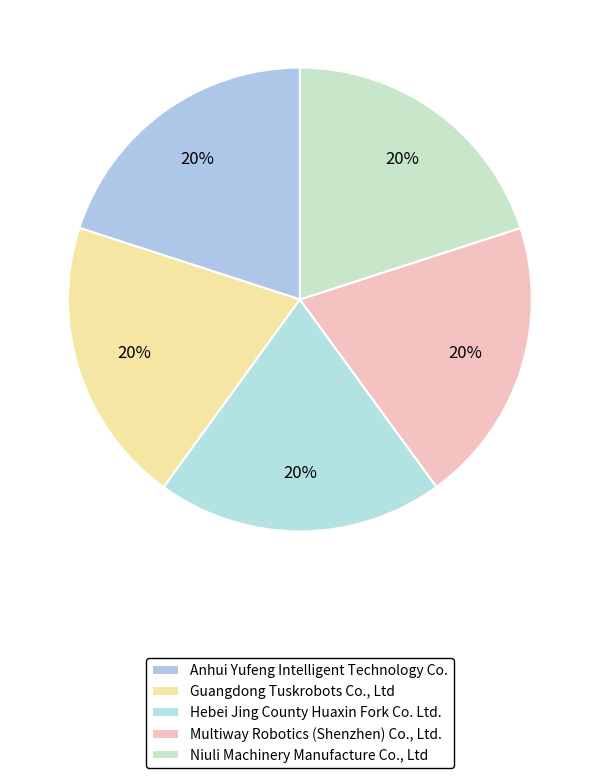

Does Guangdong Tuskrobots Co., Ltd represent more than half of the total?

No